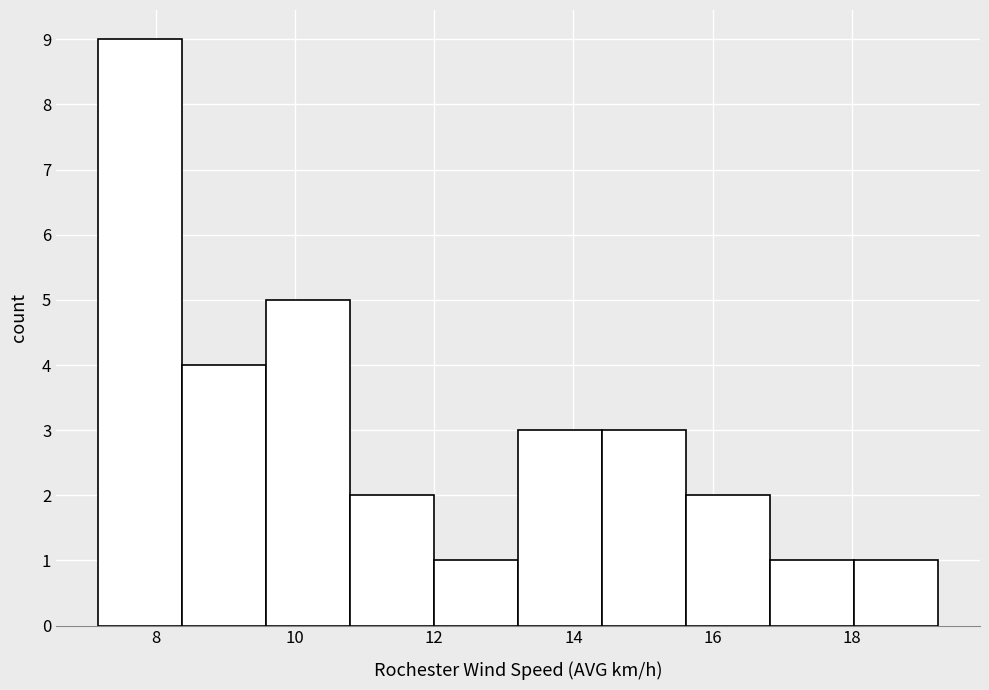

Reading left to right, transcribe this chart: for each bar, give the range it covers on the x-axis and its height. Neither the bar edges nor the heights are printed on the chart, so give them approximately, as read against the axes.

7.2 to 8.4: 9
8.4 to 9.6: 4
9.6 to 10.8: 5
10.8 to 12.0: 2
12.0 to 13.2: 1
13.2 to 14.4: 3
14.4 to 15.6: 3
15.6 to 16.8: 2
16.8 to 18.0: 1
18.0 to 19.2: 1